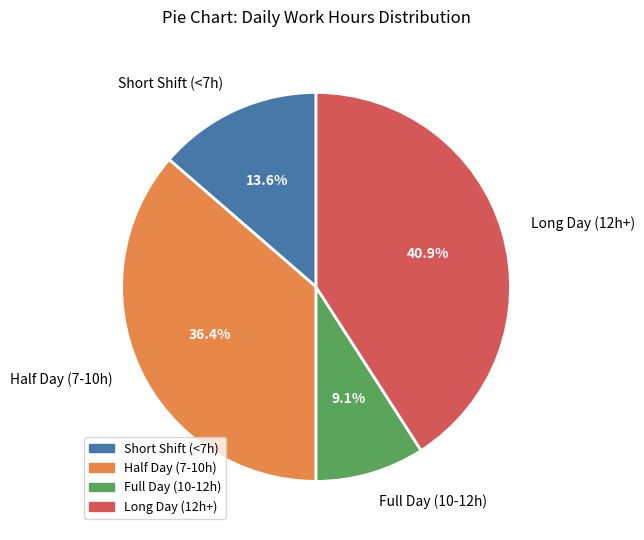

Rank the categories by value from lowest to highest.

Full Day (10-12h), Short Shift (<7h), Half Day (7-10h), Long Day (12h+)